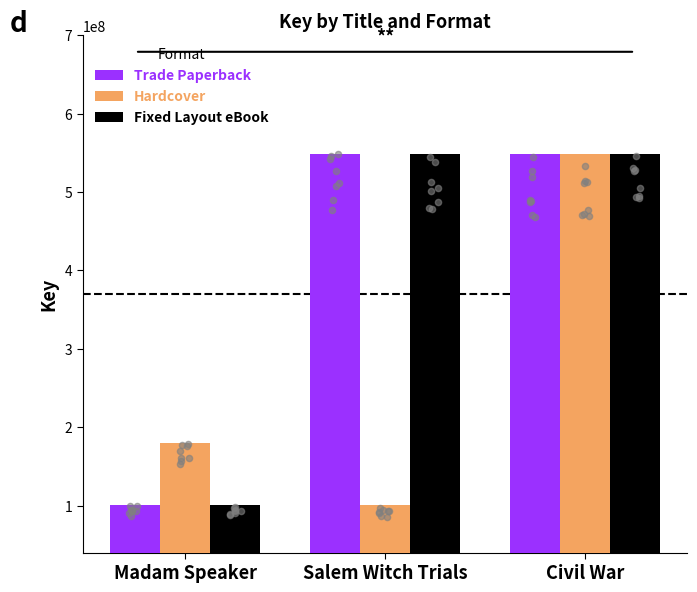

What are all the series names shown in the legend?

Trade Paperback, Hardcover, Fixed Layout eBook